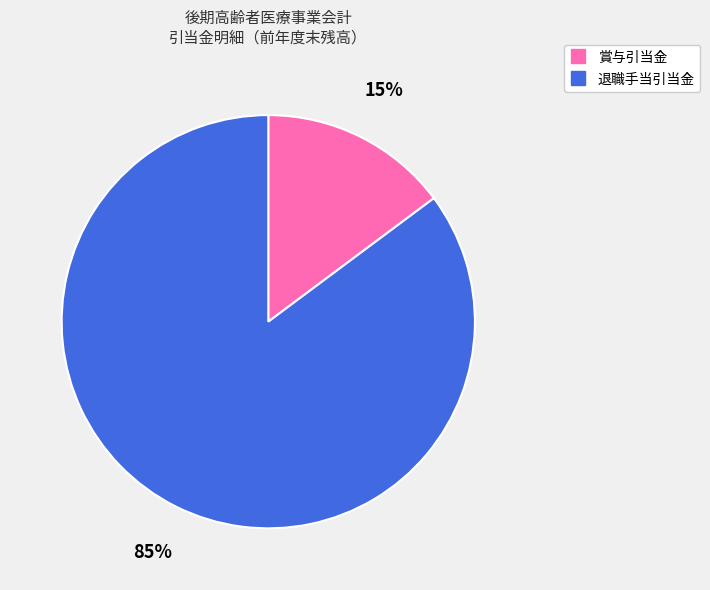

Which slice is the largest?

退職手当引当金